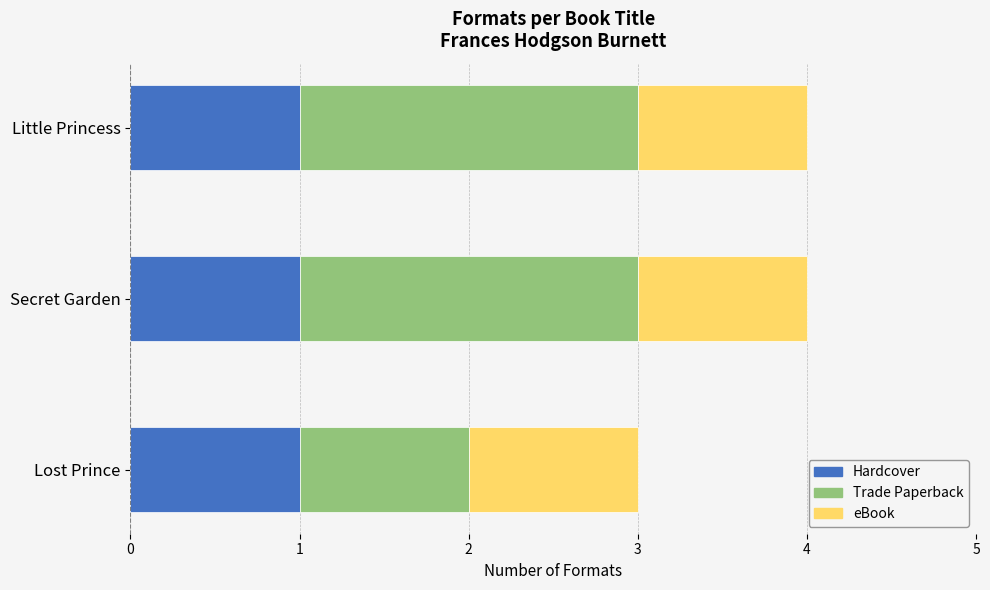

What is the total value across all series at Secret Garden?

4